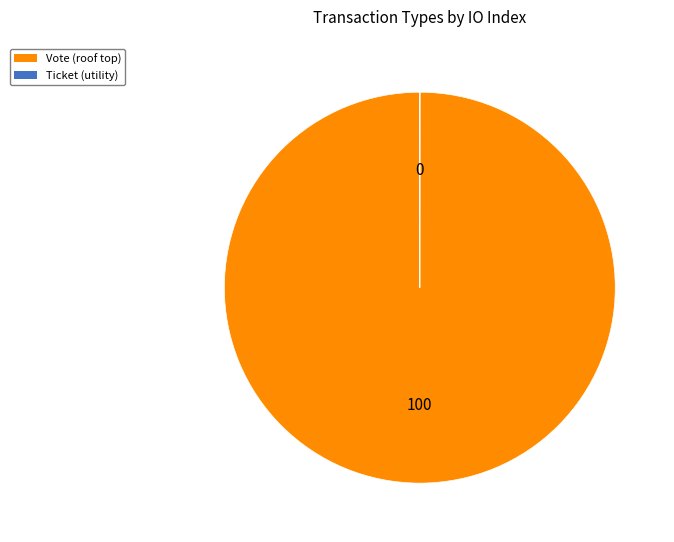

Which slice represents more than half of the pie?

Vote